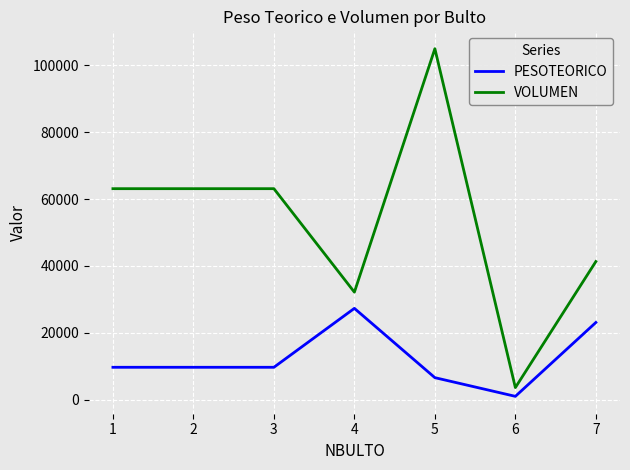

True or false: PESOTEORICO and VOLUMEN intersect in this chart.

False